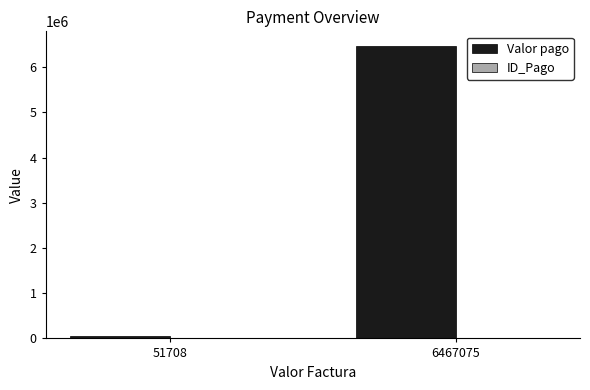

At which label does Valor pago reach its peak?

6467075